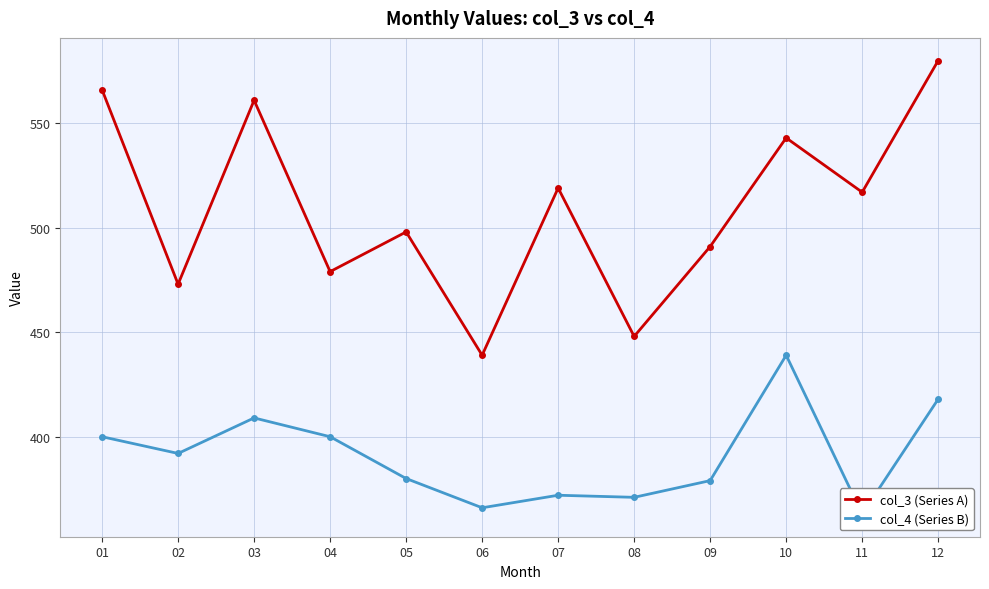

What are all the series names shown in the legend?

col_3 (Series A), col_4 (Series B)